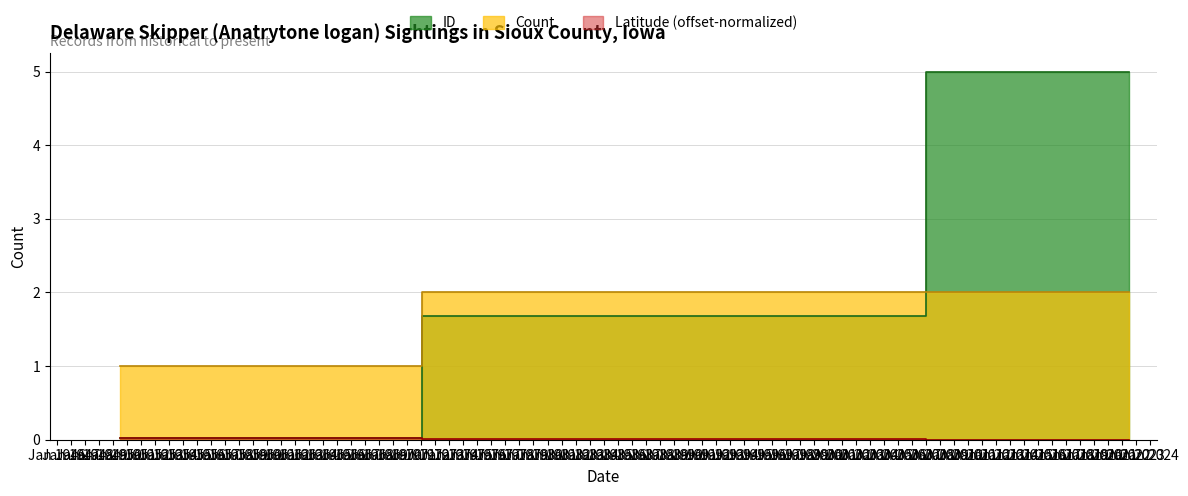

What is the difference between the highest and lowest values at 1950-07-01?

1.0